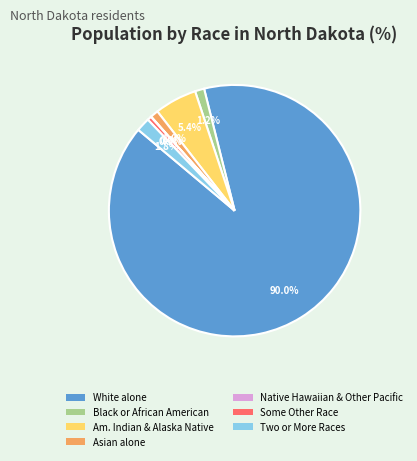

Which slice is the largest?

White alone